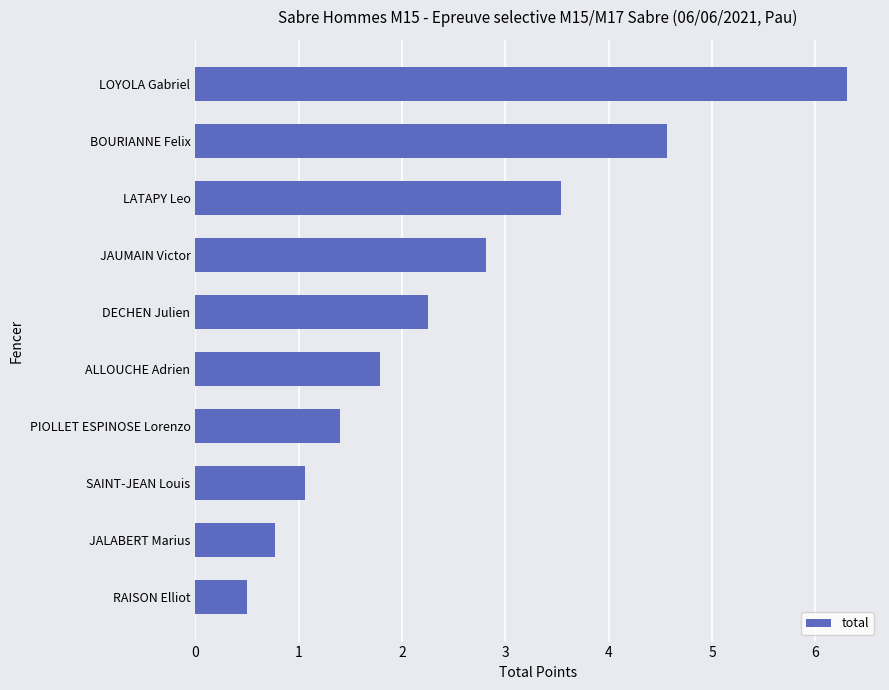

What is the average value?

2.5